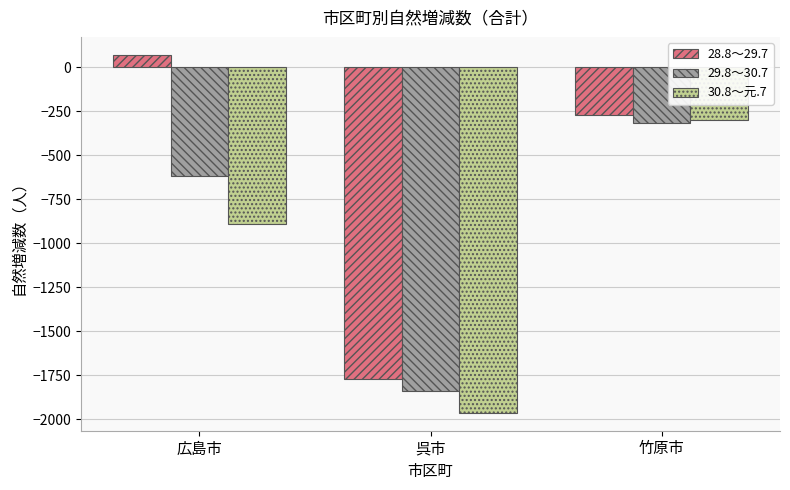

The value of 30.8～元.7 at 広島市 is -893. True or false?

True